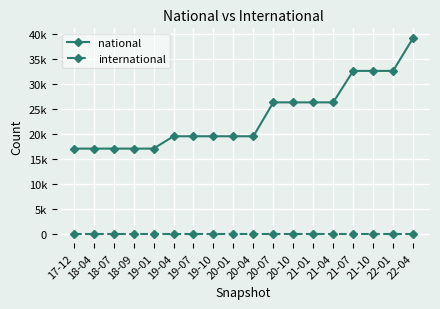

At how many categories does at least one series exceed 36773?

1